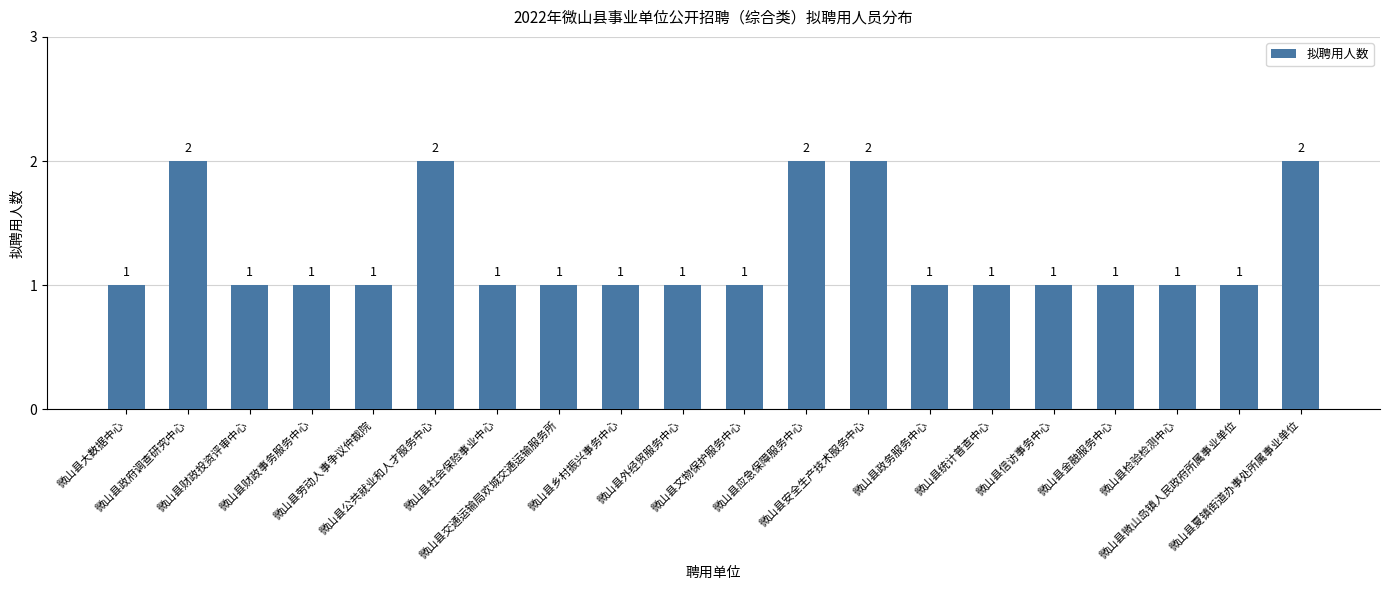

What is the minimum value shown in the chart?

1